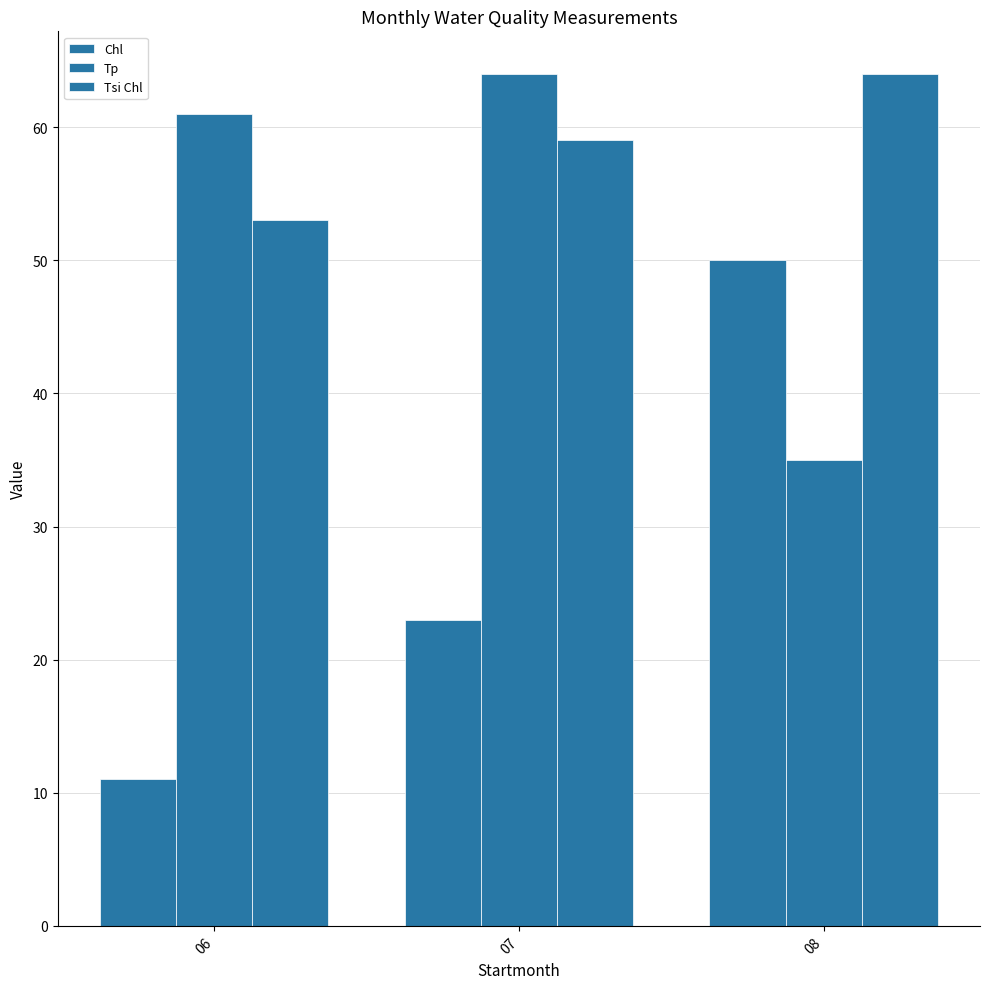

Which series has the widest spread of values?

Chl